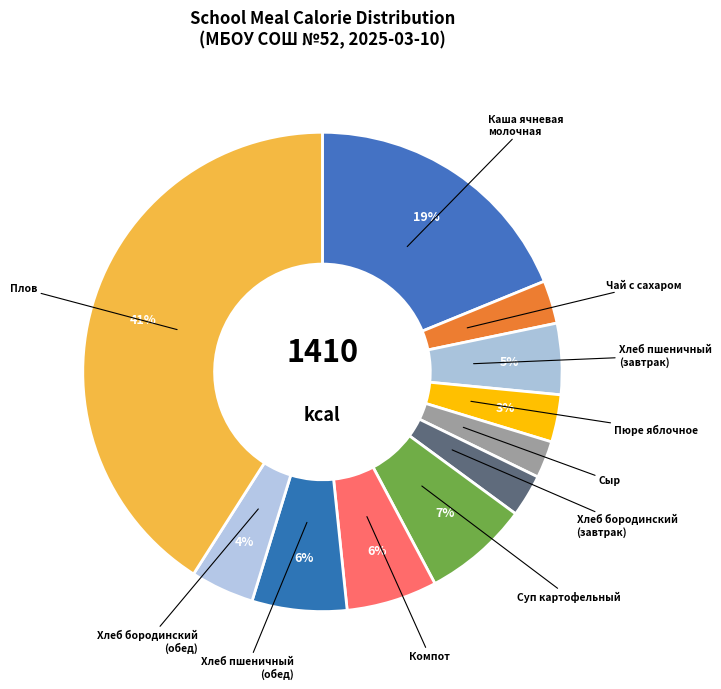

To the nearest percent, what is the average slice percentage?

9%